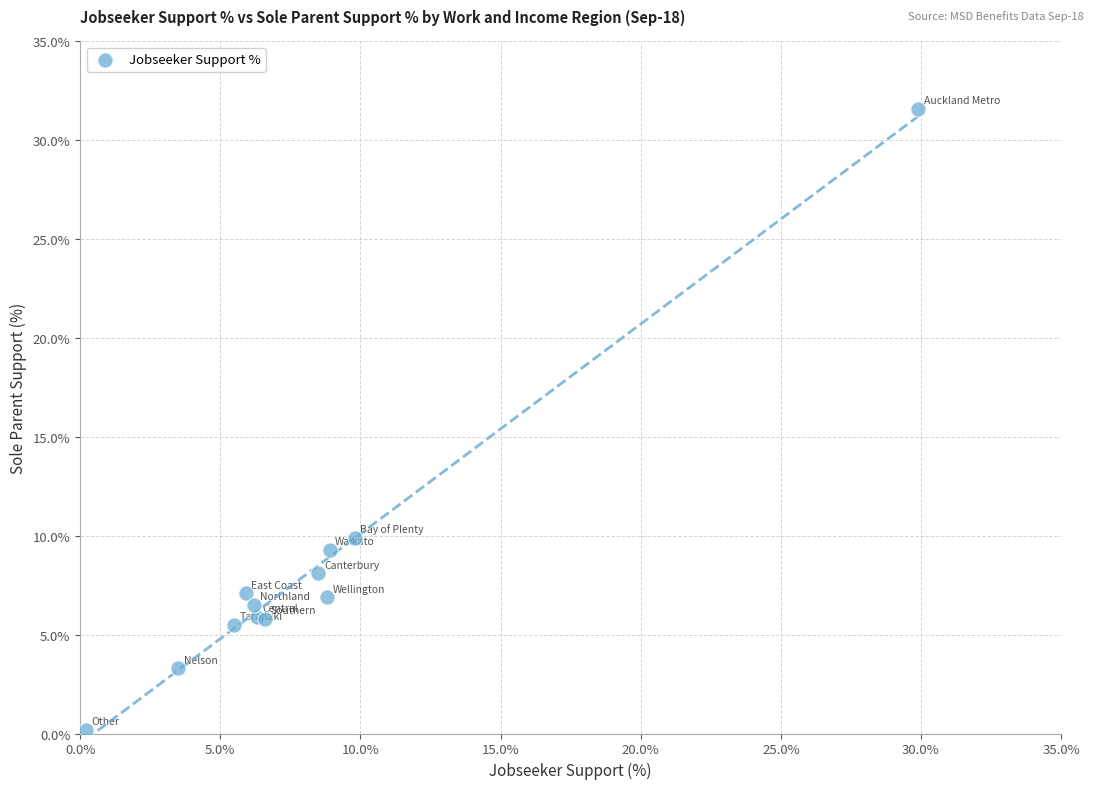

What Y value in the scatter plot is closest to 15?

9.9